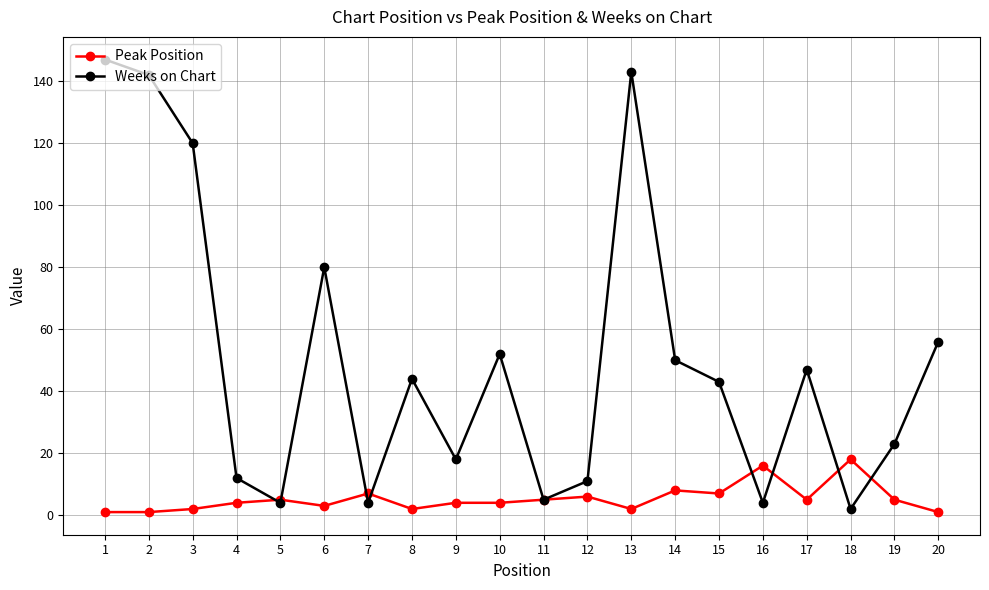

The value of Weeks on Chart at 8 is 44. True or false?

True